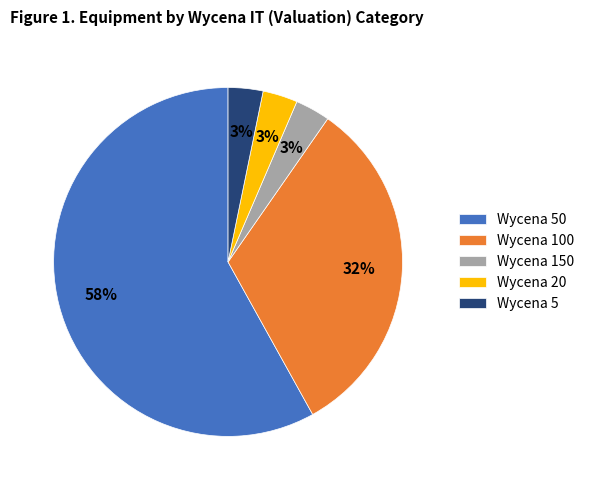

Does any single category account for the majority?

Yes